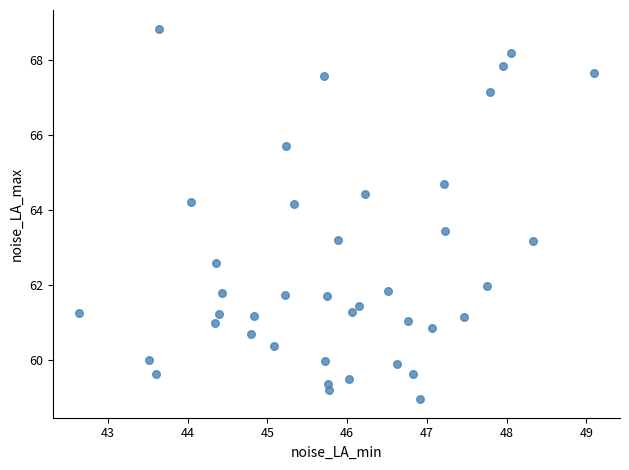

What is the range of Y values (max minus min)?

9.9